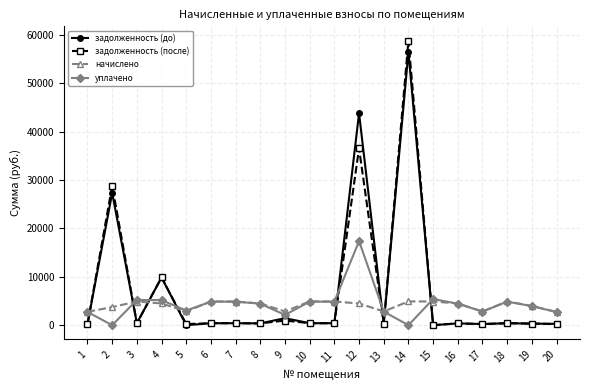

At how many categories does at least one series exceed 28079?

3